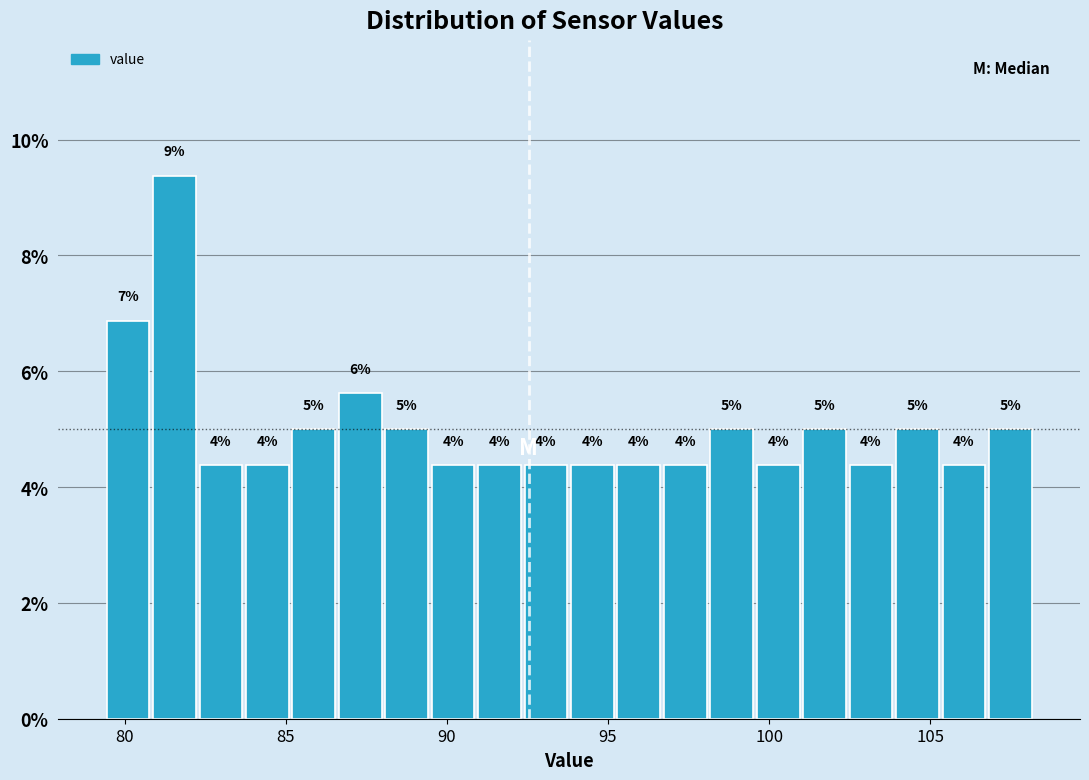

Around what value on the x-axis is the tallest bar? Give the approximate position of its centre, as read against the axis.

81.5